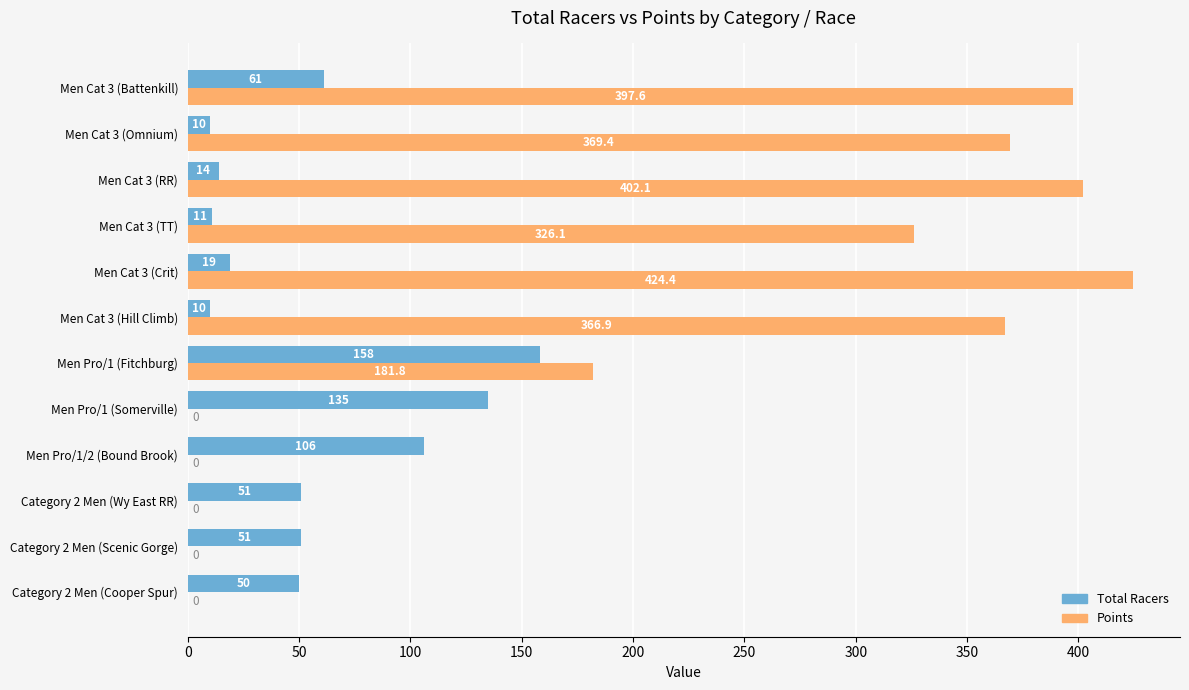

What is the maximum value for Total Racers?

158.0